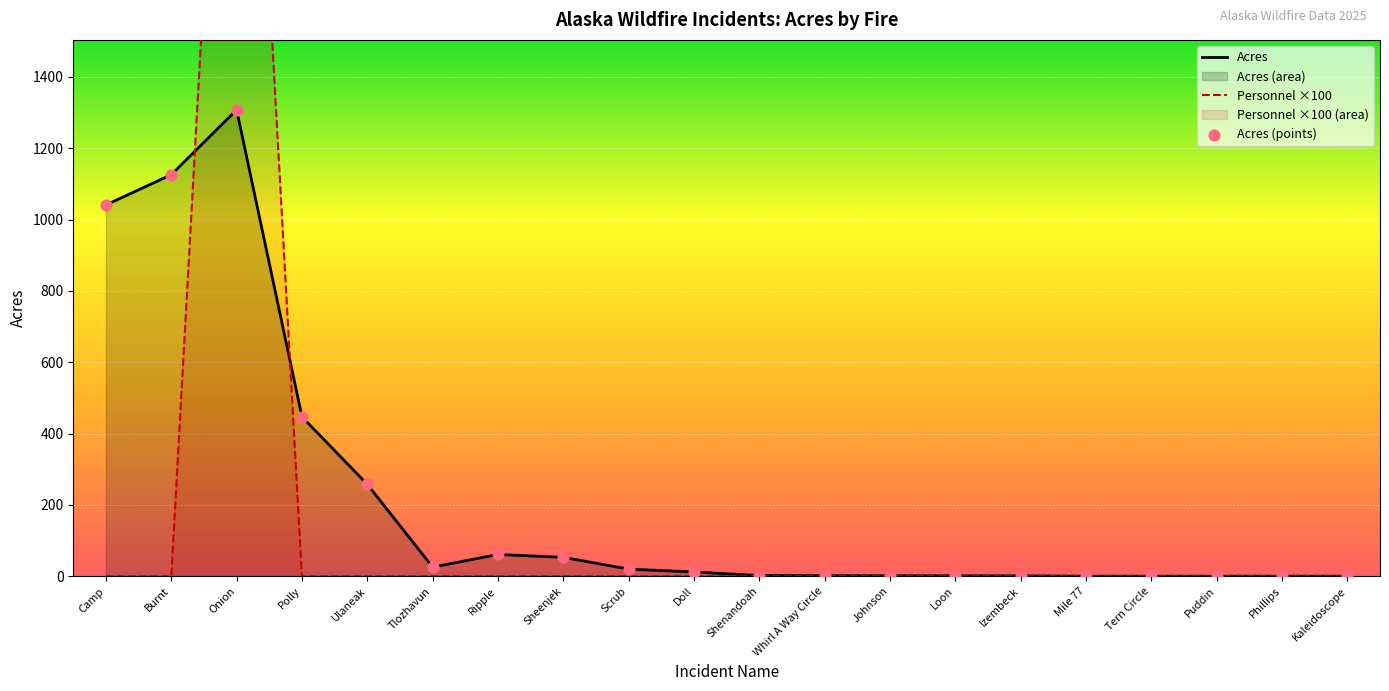

At which category is the sum across all series the highest?

Onion